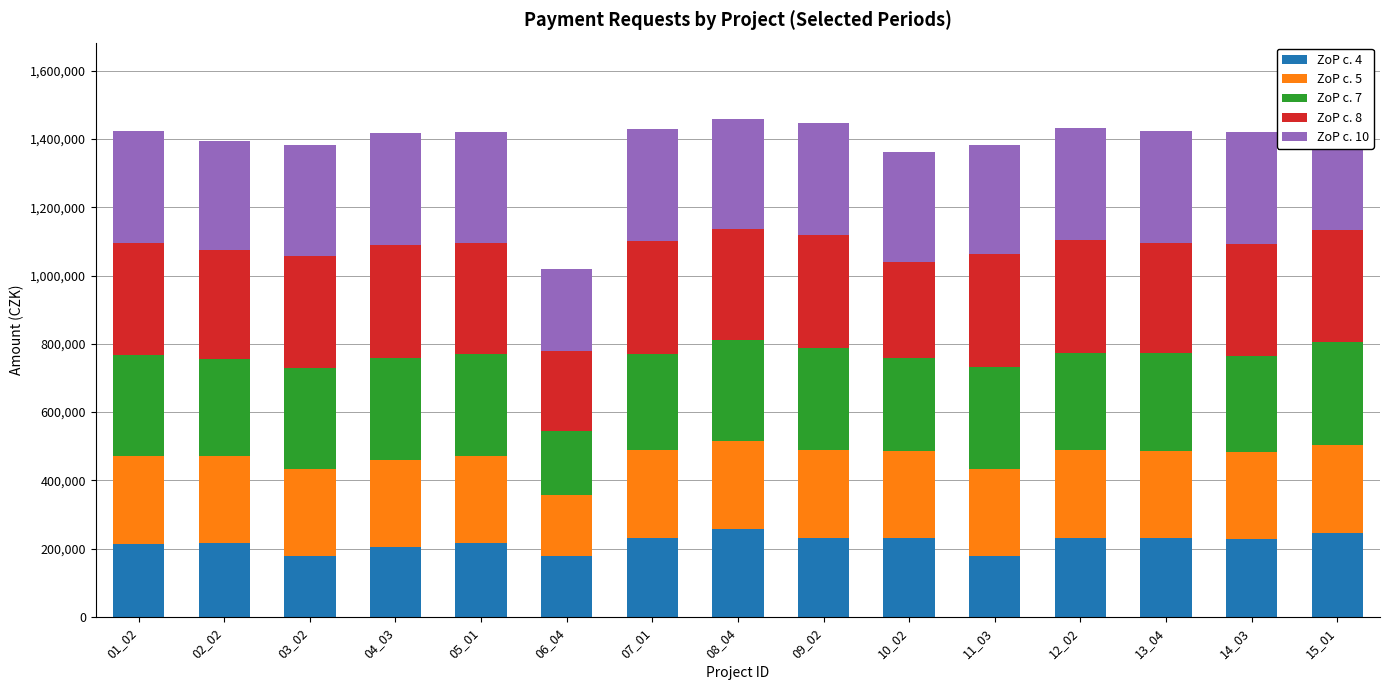

Is it true that ZoP c. 8 equals 320571 at 02_02?

True